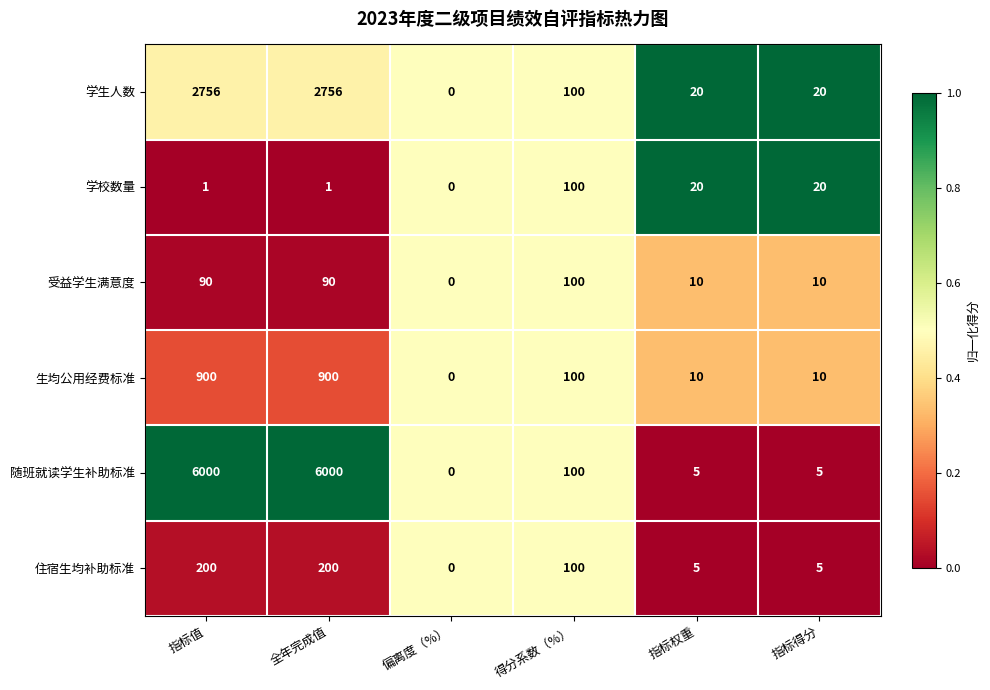

What is the average value of the 随班就读学生补助标准 series?

2018